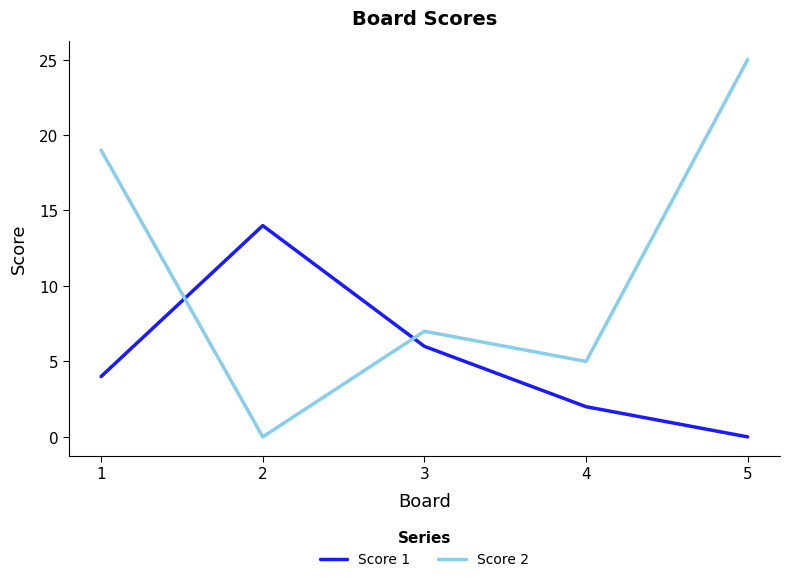

True or false: Score 2 and Score 1 intersect in this chart.

True